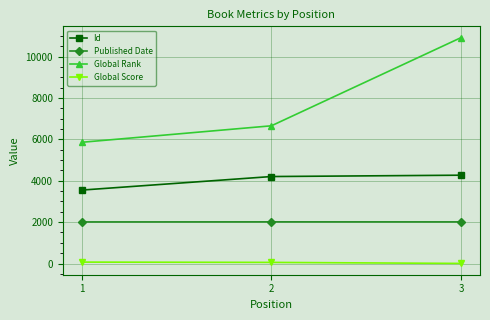

At which label does Published Date first exceed 2012?

2